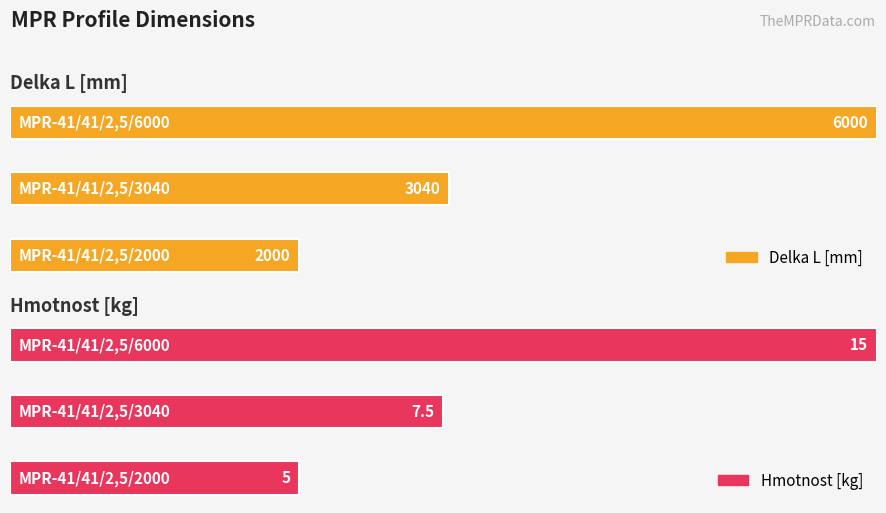

Rank the categories by Delka L [mm] value from highest to lowest.

MPR-41/41/2,5/6000, MPR-41/41/2,5/3040, MPR-41/41/2,5/2000